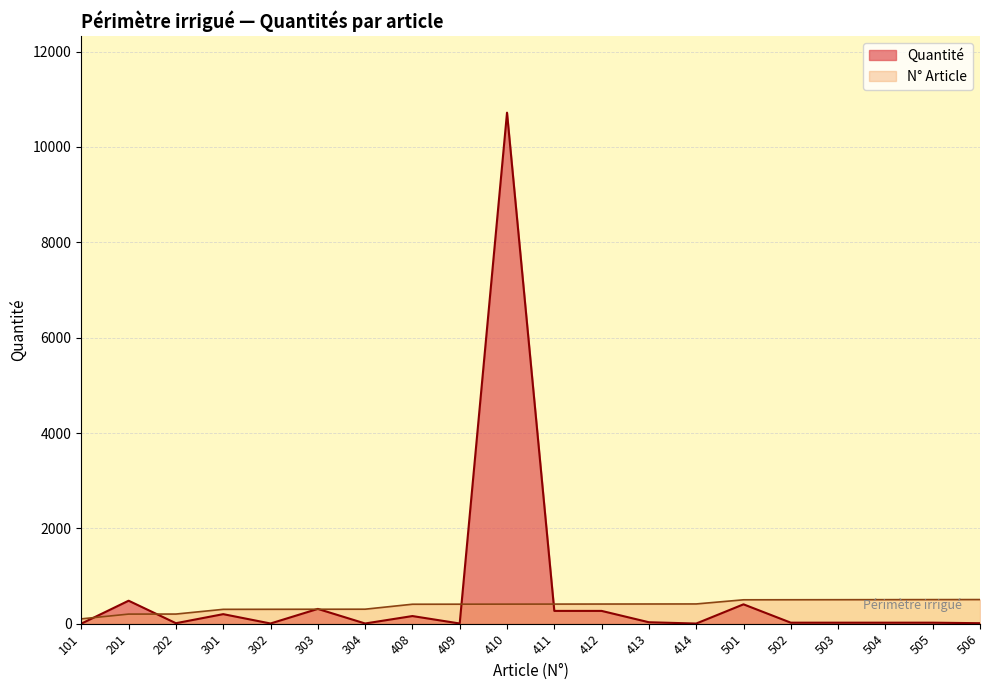

What is the value of the Quantité point at the 6th from the left?

310